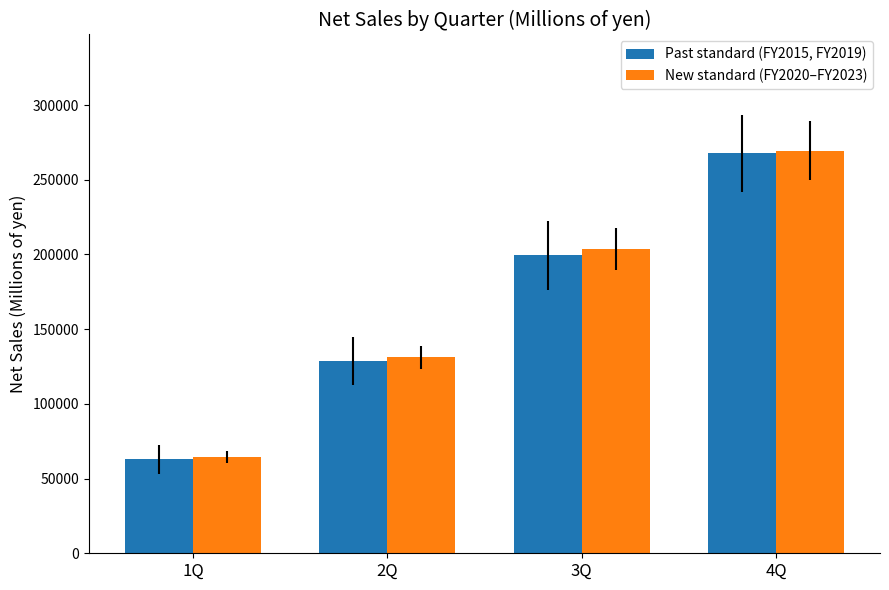

The Past standard (FY2015, FY2019) series shows 62797.5 at 1Q. True or false?

True